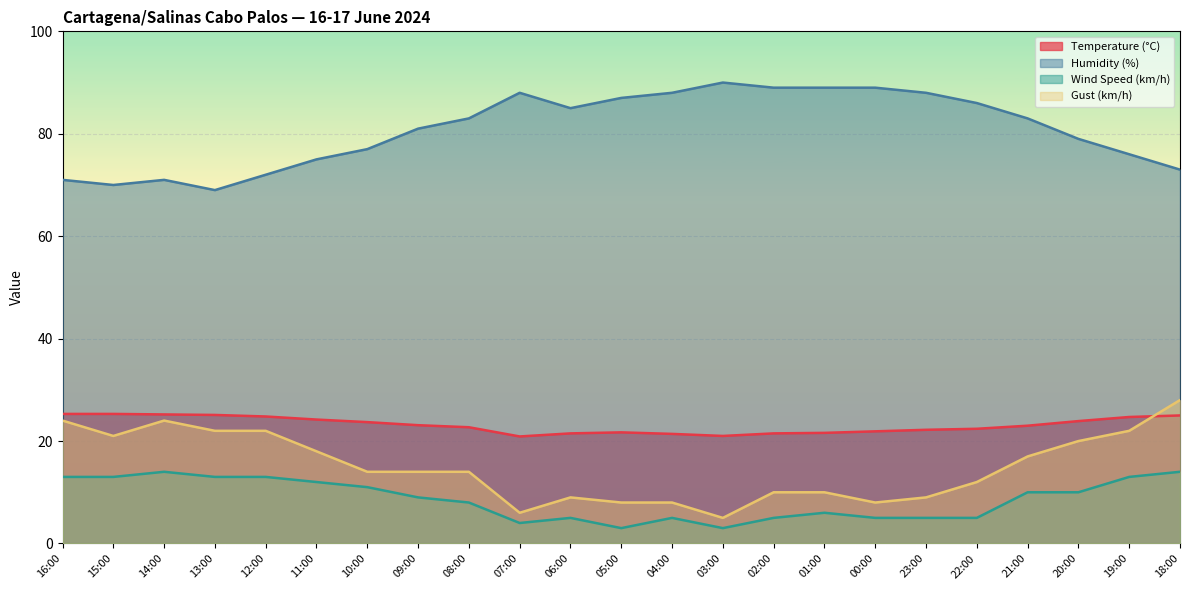

List the labels in order of Humidity (%) value, smallest first.

13:00, 15:00, 16:00, 14:00, 12:00, 18:00, 11:00, 19:00, 10:00, 20:00, 09:00, 08:00, 21:00, 06:00, 22:00, 05:00, 07:00, 04:00, 23:00, 02:00, 01:00, 00:00, 03:00